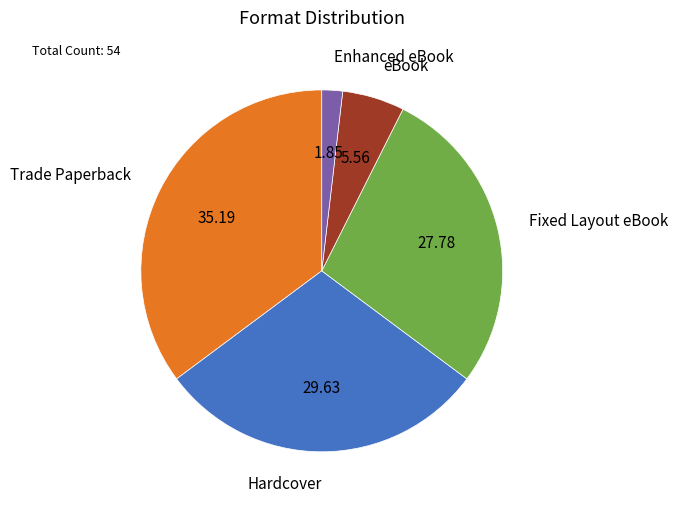

Count the number of slices in the pie.

5